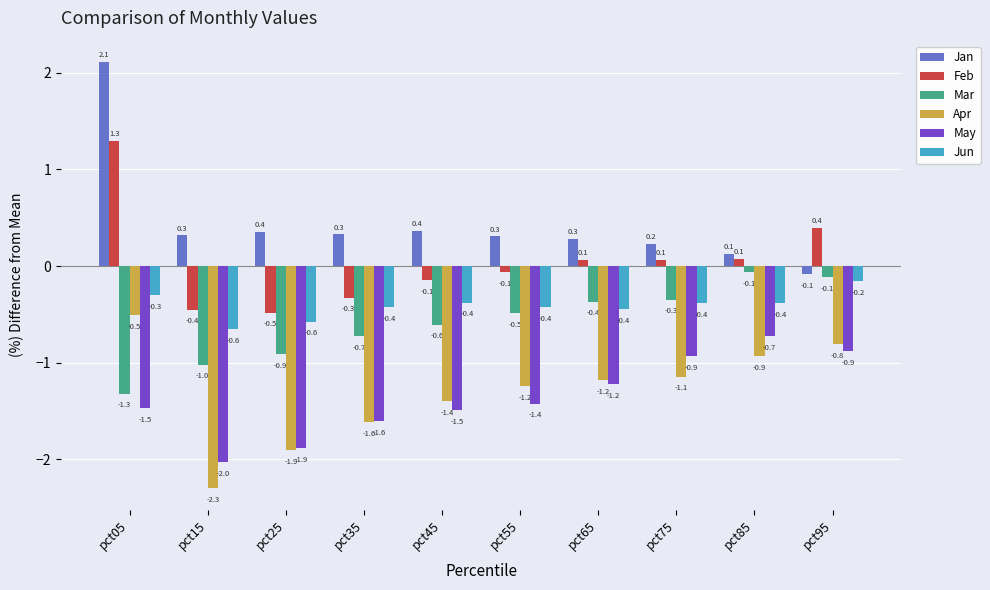

True or false: Apr has a value of -1.8 at pct65.

False